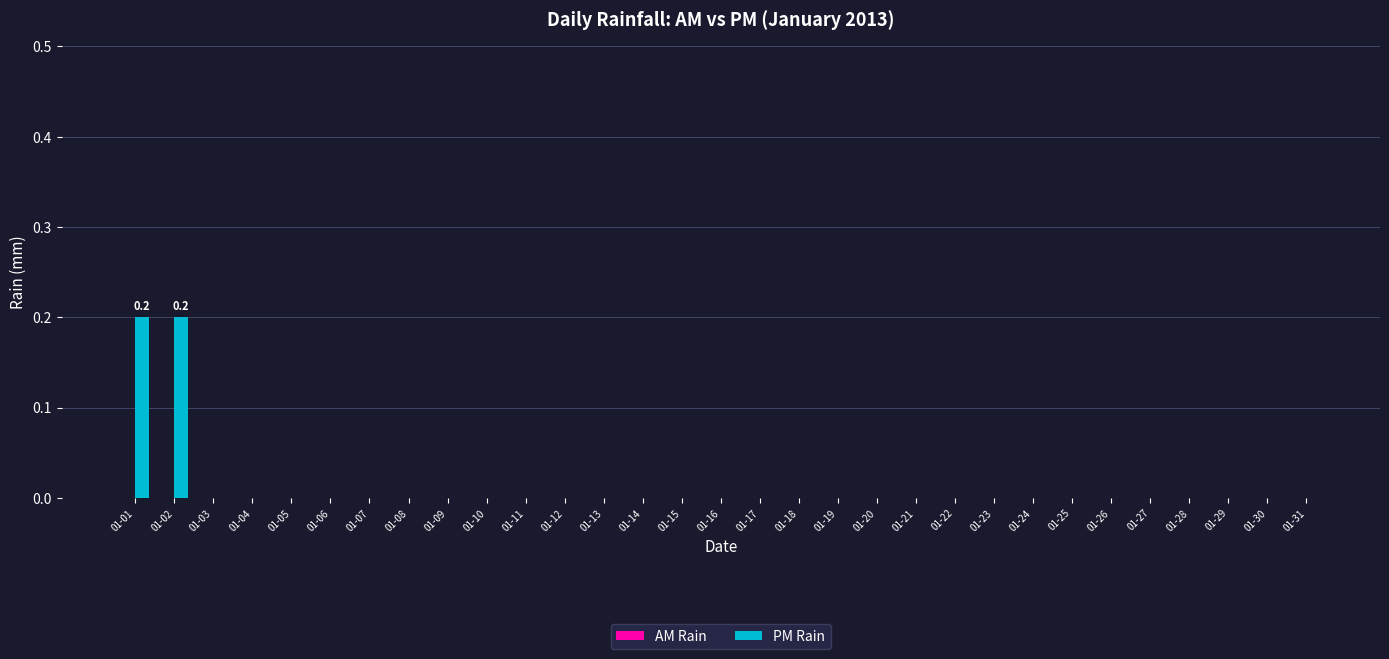

What is the sum of all values?

0.4